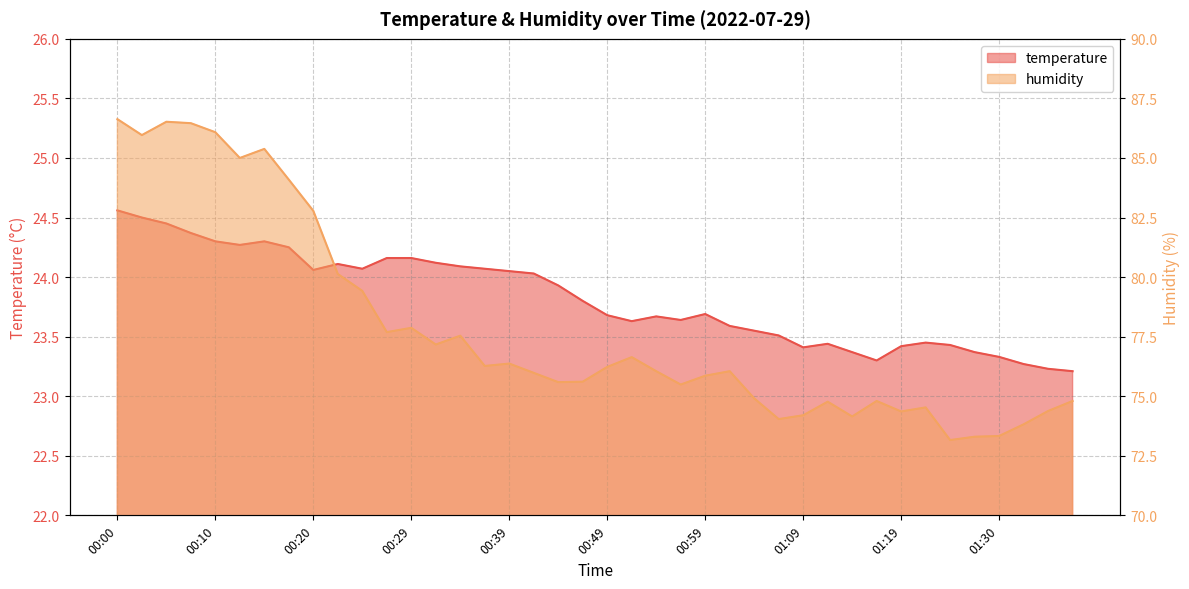

Rank the categories by humidity value from highest to lowest.

00:00, 00:05, 00:08, 00:10, 00:03, 00:15, 00:12, 00:17, 00:20, 00:22, 00:25, 00:29, 00:27, 00:34, 00:32, 00:52, 00:39, 00:37, 00:49, 00:54, 01:01, 00:42, 00:59, 00:47, 00:44, 00:57, 01:04, 01:16, 01:37, 01:11, 01:21, 01:35, 01:19, 01:09, 01:14, 01:06, 01:32, 01:30, 01:27, 01:24